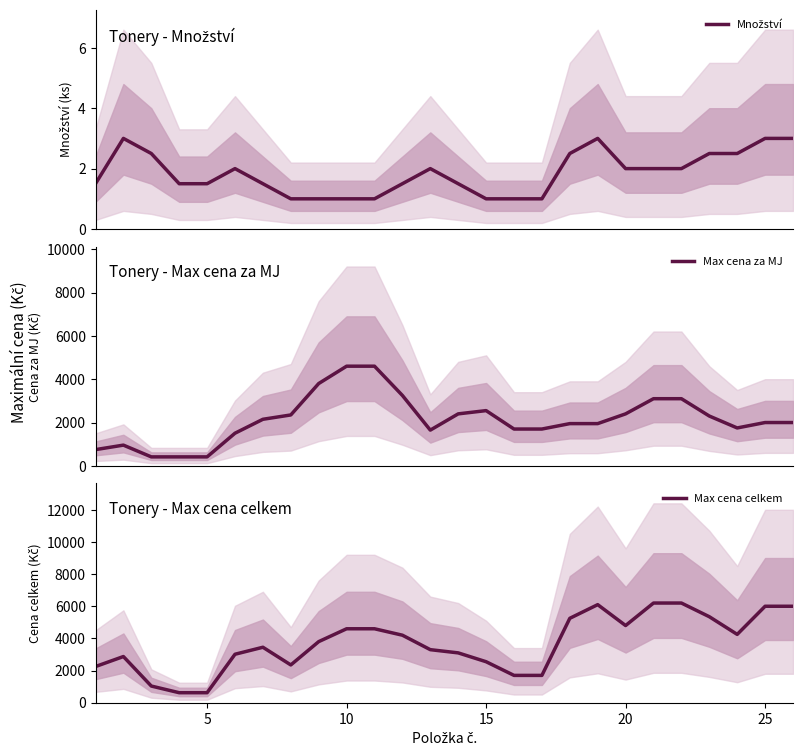

What is the approximate value of Max cena celkem at 15?

2550.0